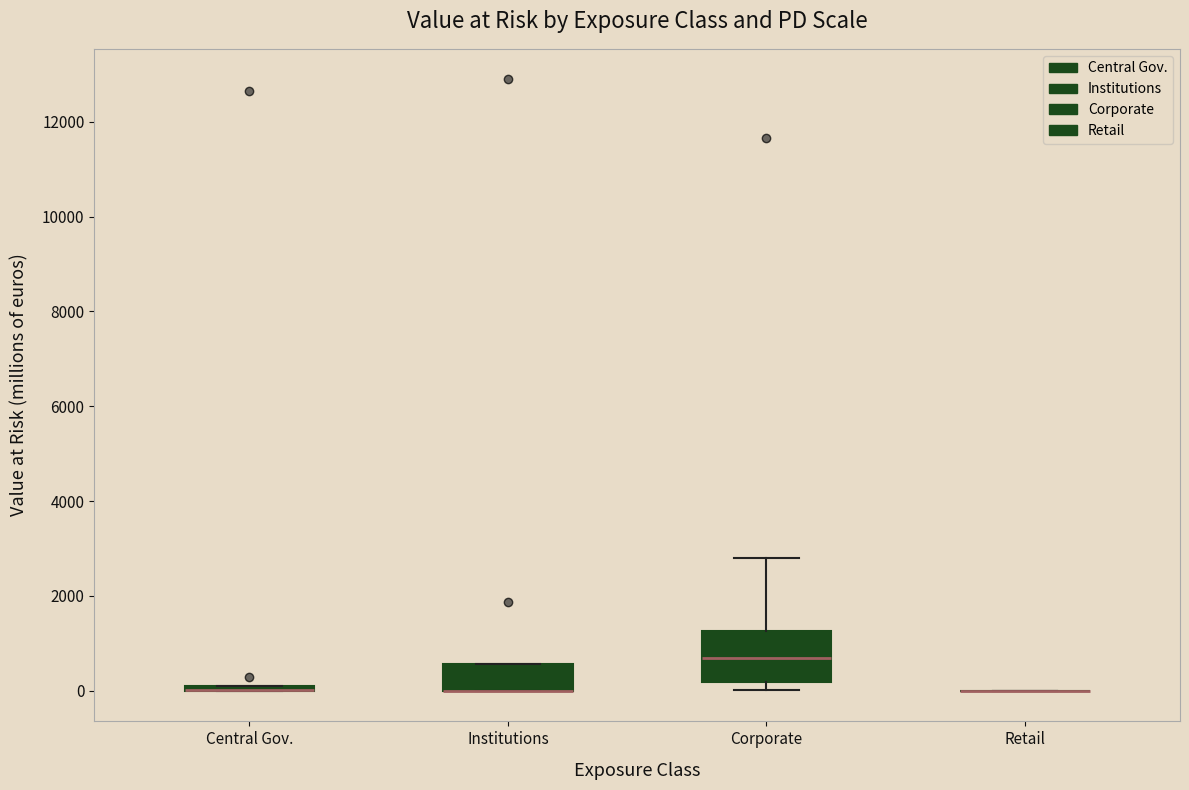

Where is the lower edge of the box for Central Gov. on the y-axis? The values are not printed on the chart, so give them approximately, as read against the axis.

0